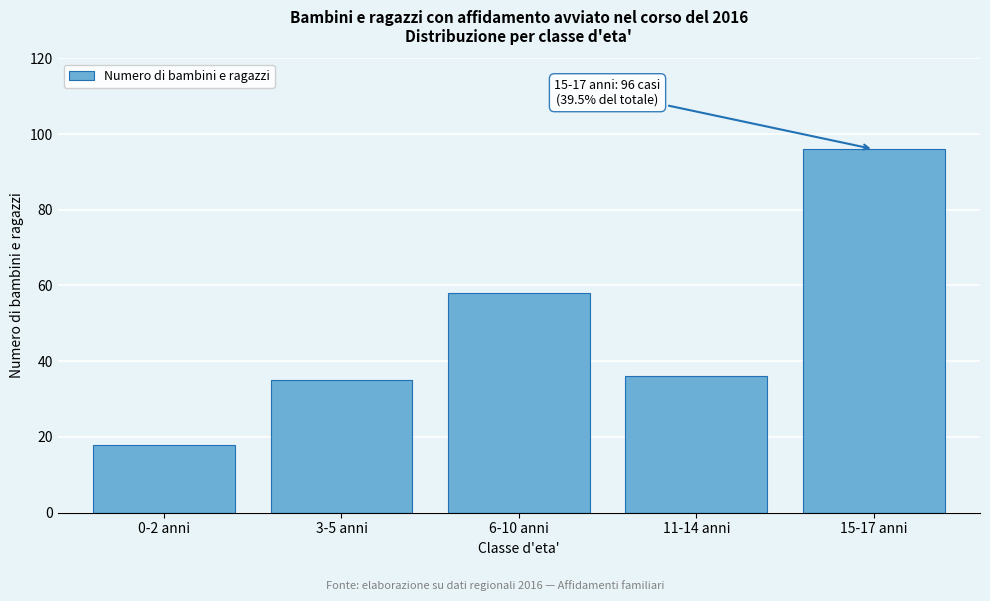

Reading left to right, list all the values displayed in this chart.

18	35	58	36	96